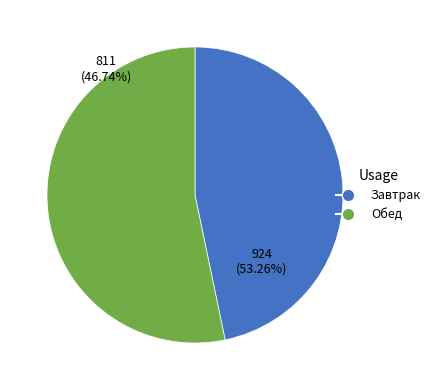

To the nearest percent, what is the difference between the Завтрак and Обед slice percentages?

7%